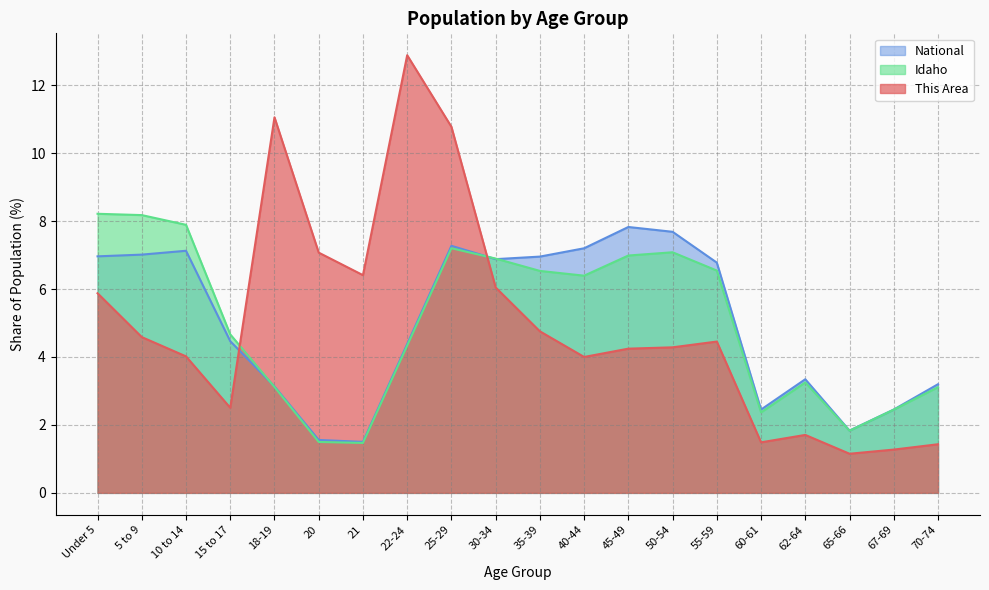

Is it true that National equals 1.6 at 20?

True